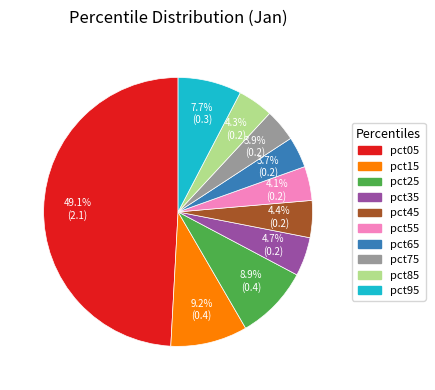

Is pct85 the majority of the pie?

No